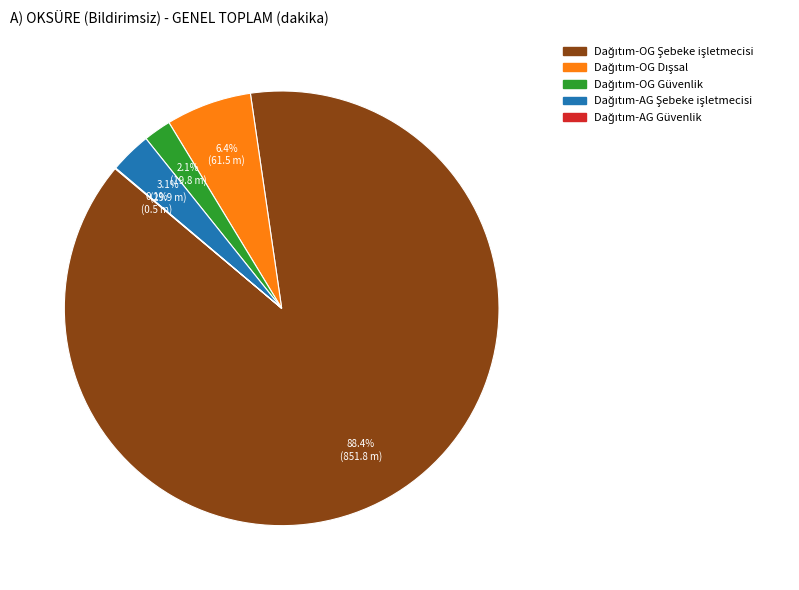

Does any single category account for the majority?

Yes